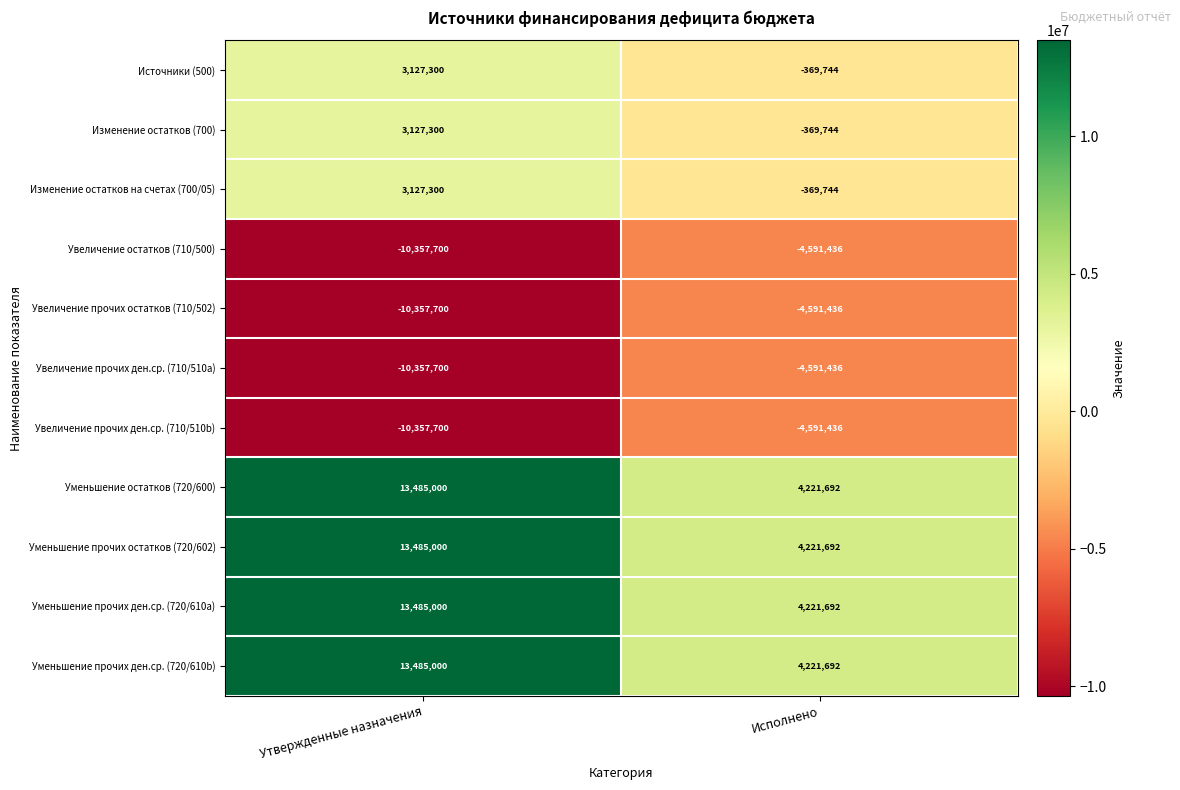

The Источники (500) series shows 3127300 at Утвержденные назначения. True or false?

True